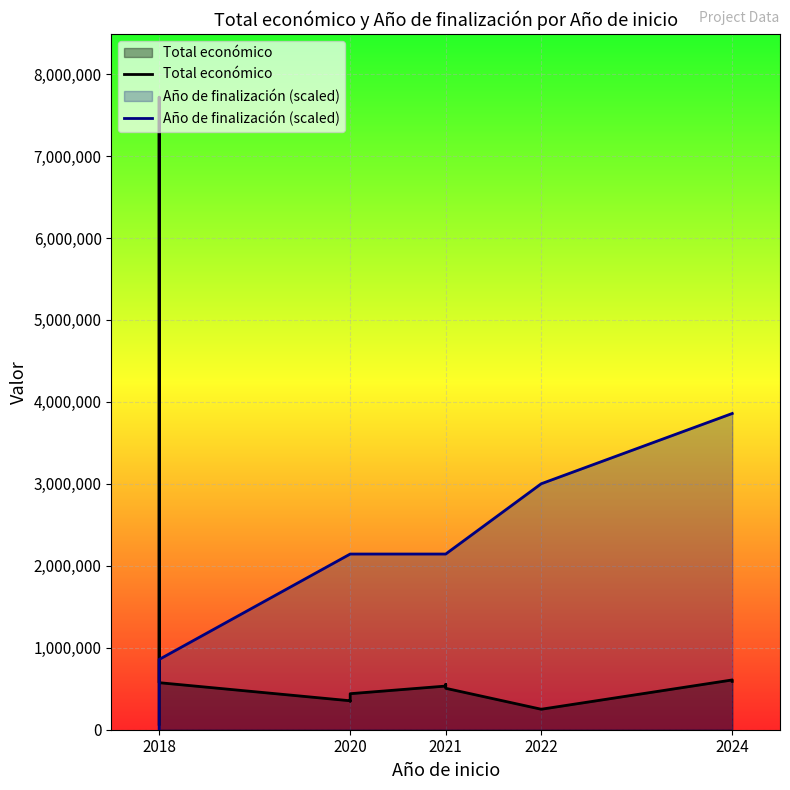

The value of Año de finalización (scaled) at 2022 is 3001122.1. True or false?

True